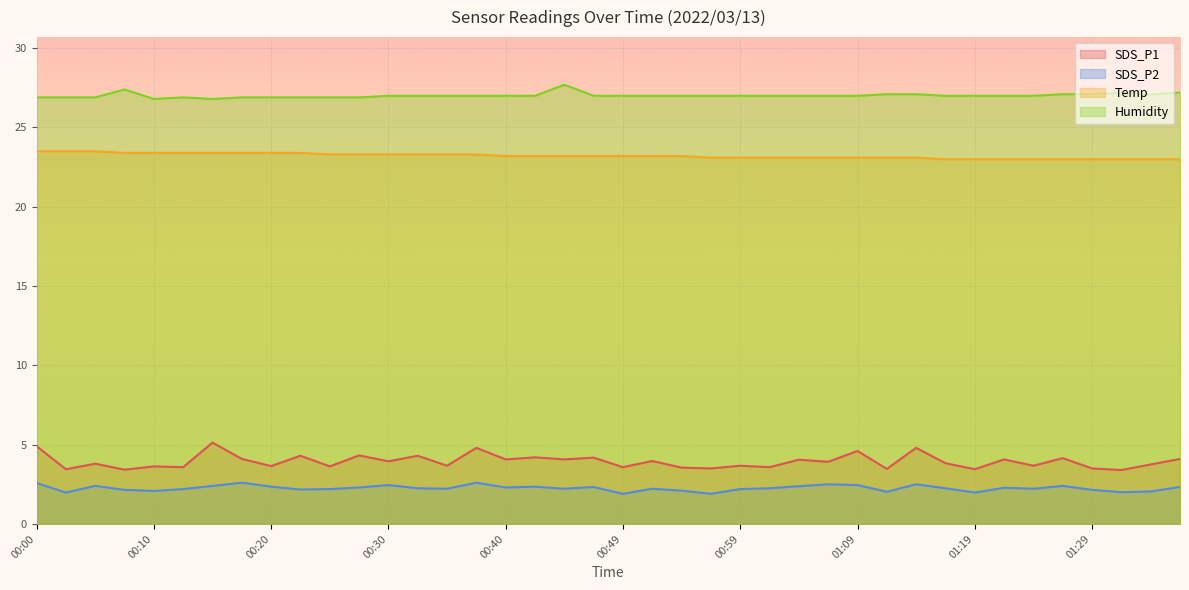

What is the label of the 13th point from the right?

01:06